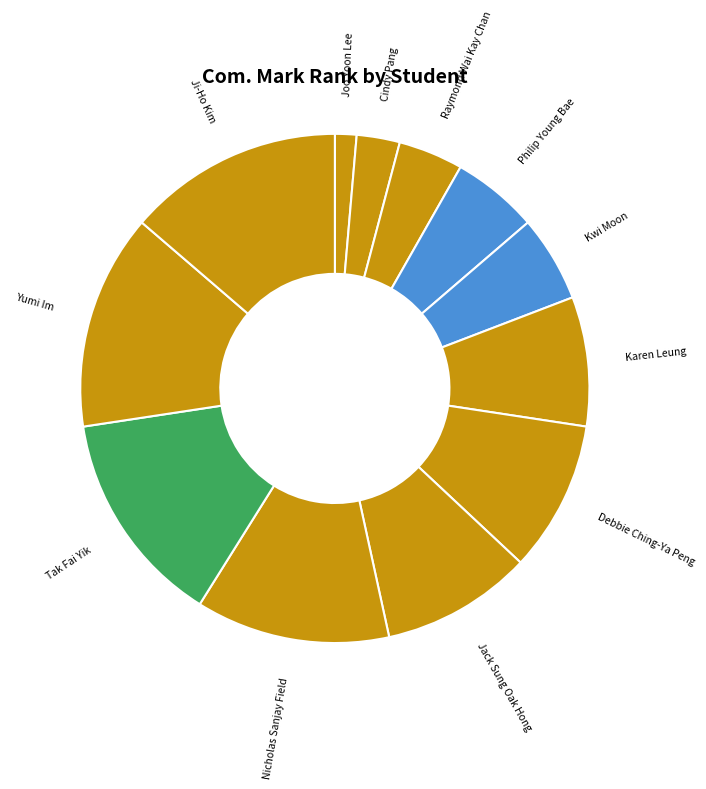

True or false: Yumi Im accounts for 24% of the total.

False